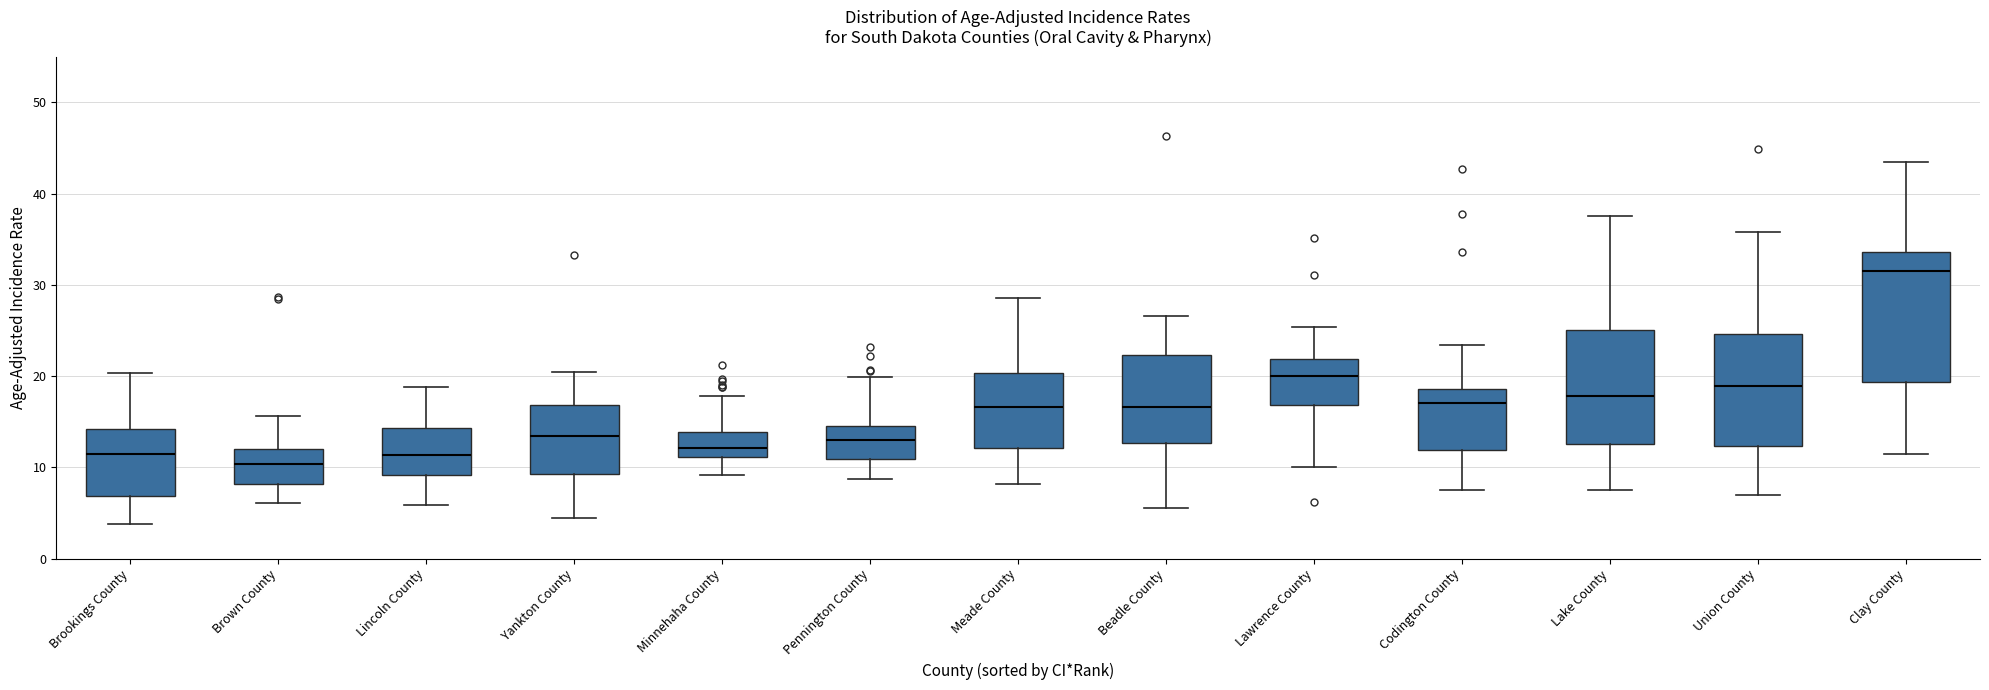

Which box has the highest median line?

Clay County